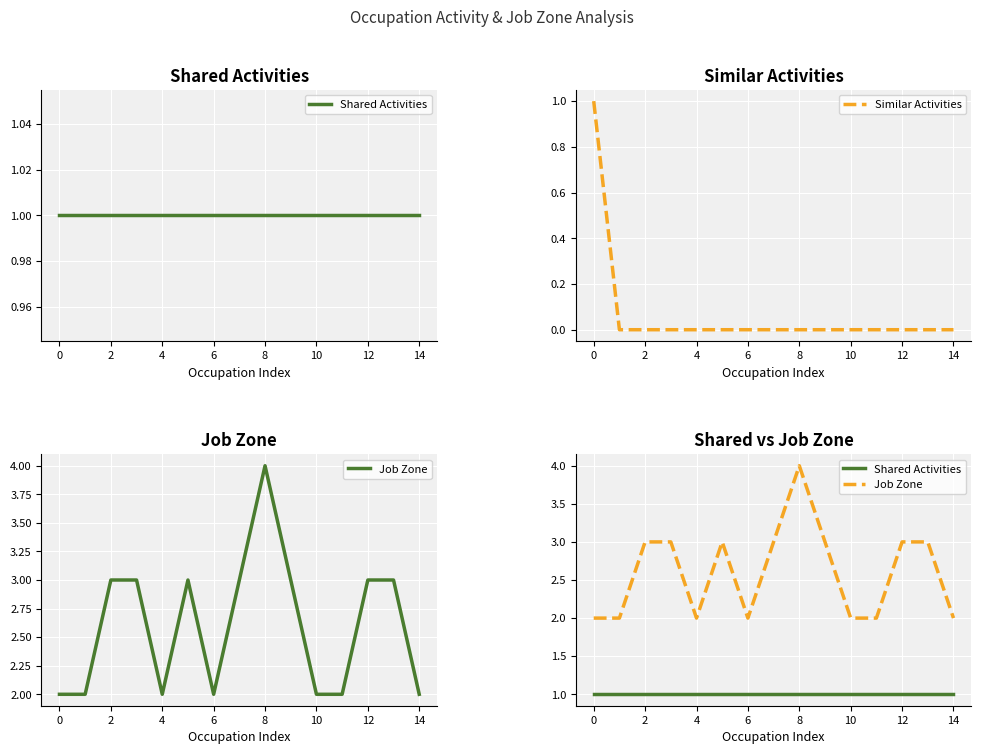

What is the maximum value for Similar Activities?

1